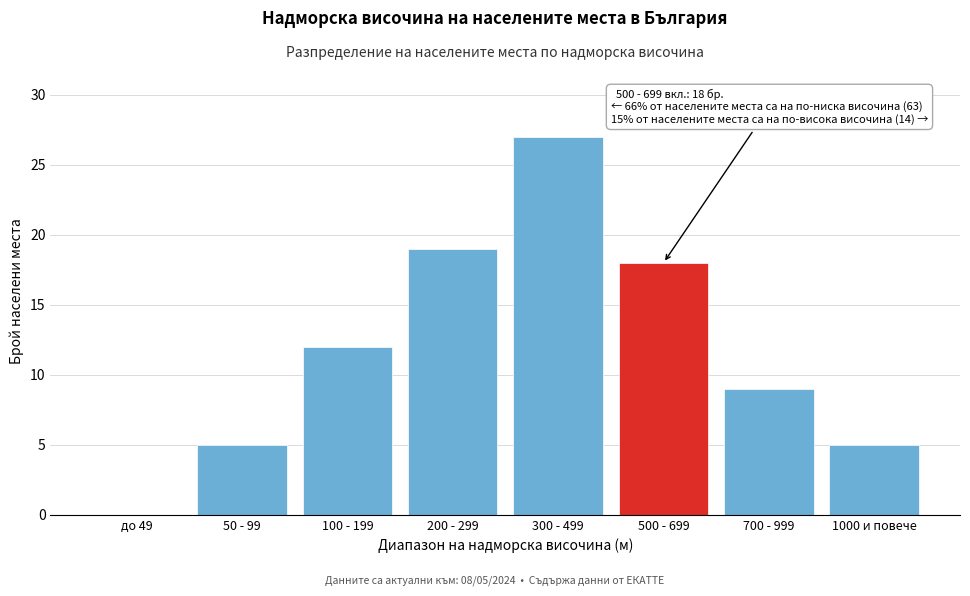

Reading left to right, transcribe all the data shown in this chart.

до 49=0	50 - 99=5	100 - 199=12	200 - 299=19	300 - 499=27	500 - 699=18	700 - 999=9	1000 и повече=5